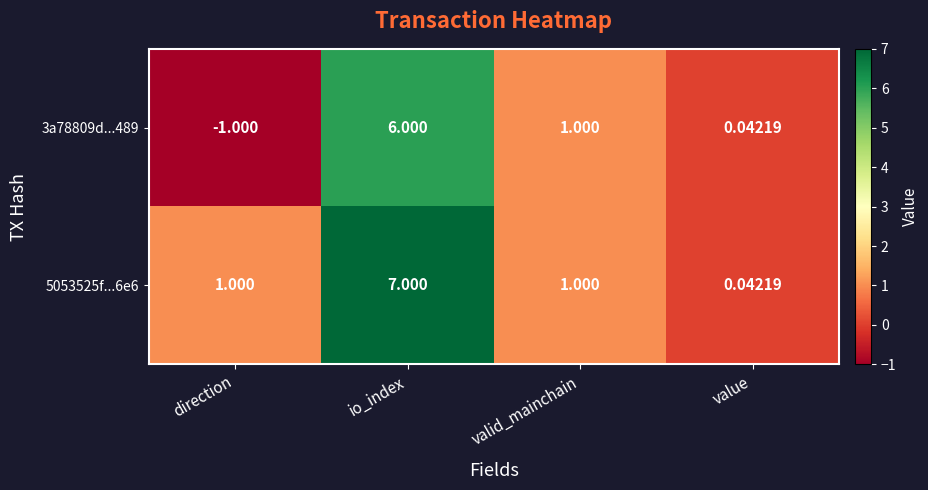

How many categories are shown in the chart?

4